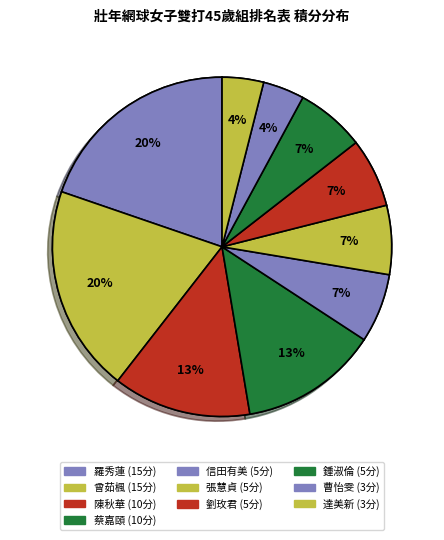

Do 曹怡雯 and 蔡嘉頤 together represent more than half of the pie?

No